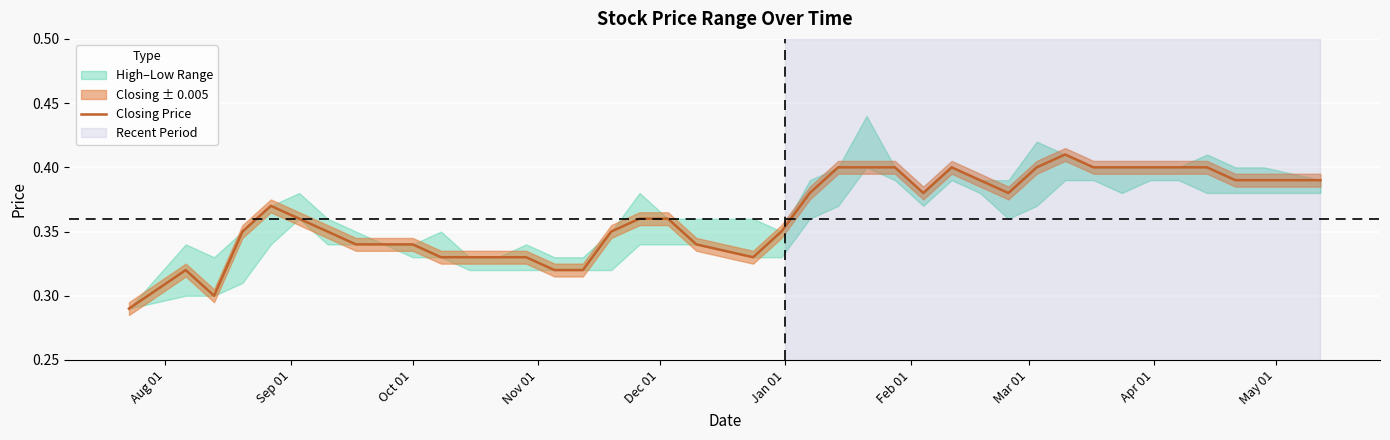

What is the value of the 27th point from the left?

0.4